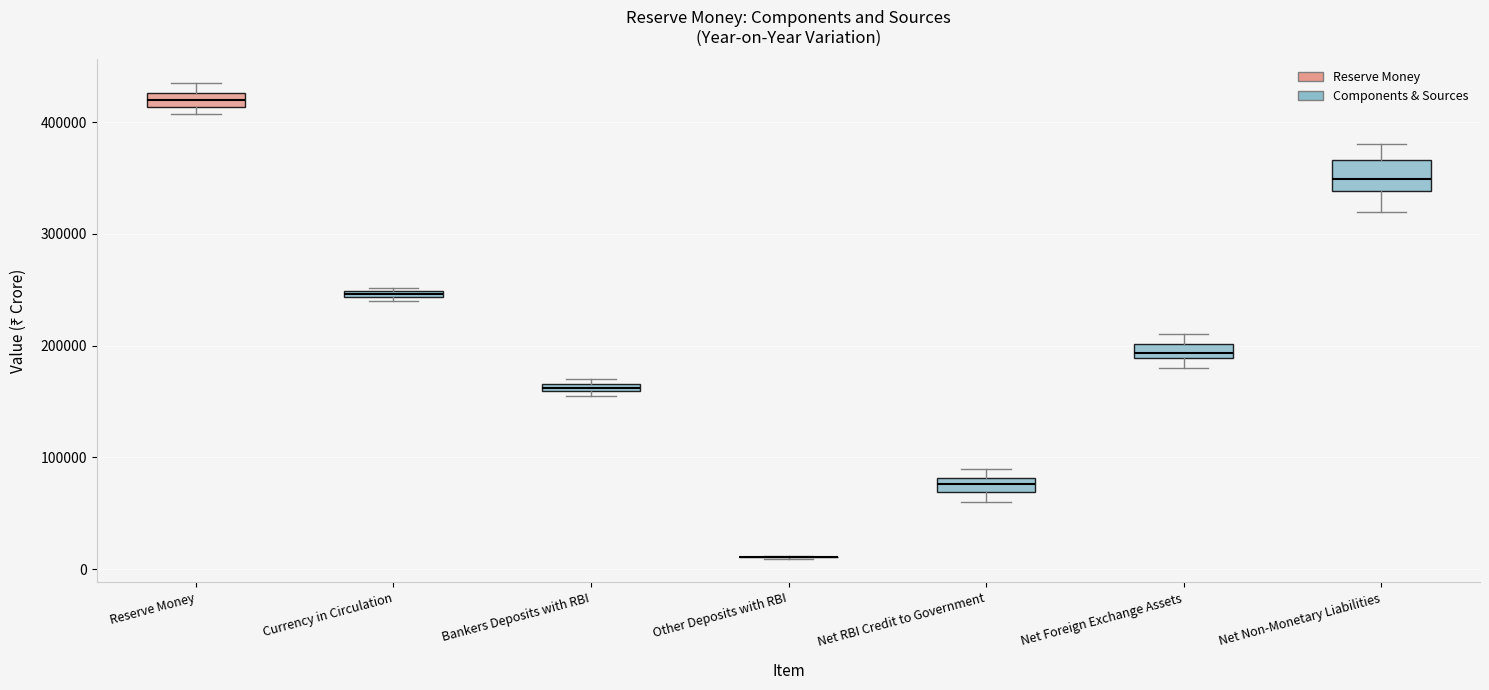

Where is the lower edge of the box for Bankers Deposits with RBI on the y-axis? The values are not printed on the chart, so give them approximately, as read against the axis.

160000